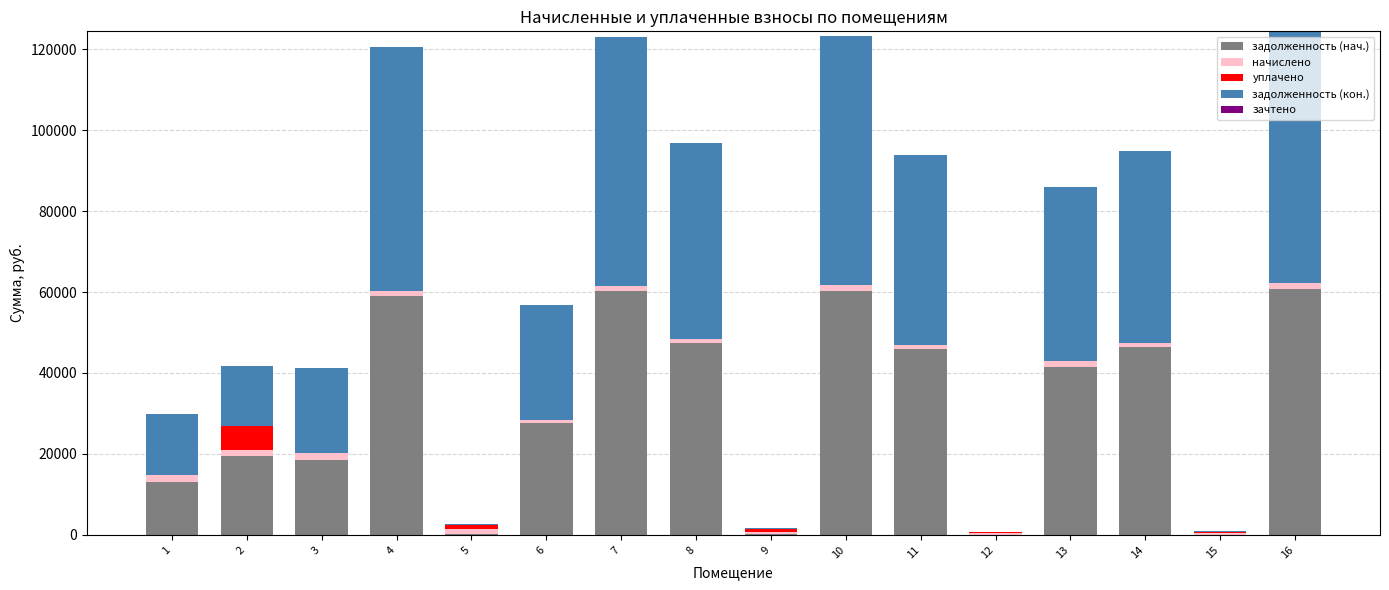

What is the difference between the задолженность (кон.) values at 5 and 6?

28008.3